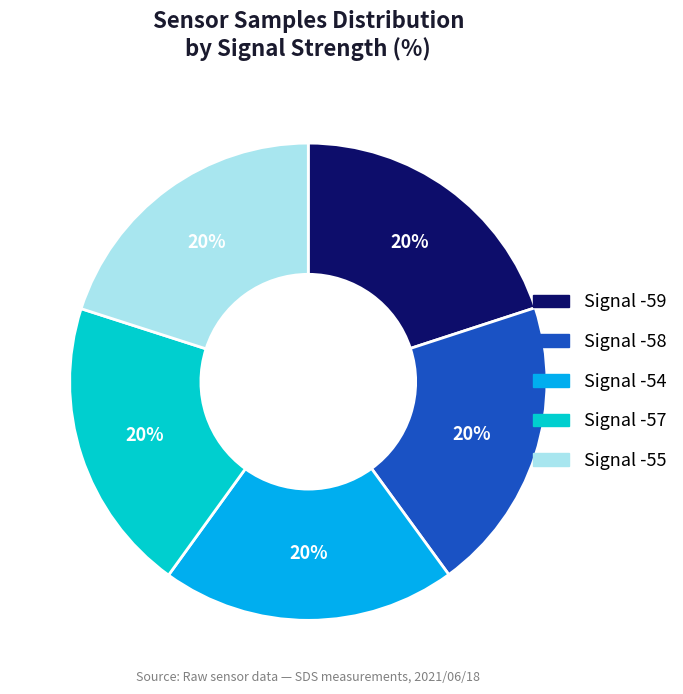

What percentage is the Signal -59 slice, to the nearest percent?

20%